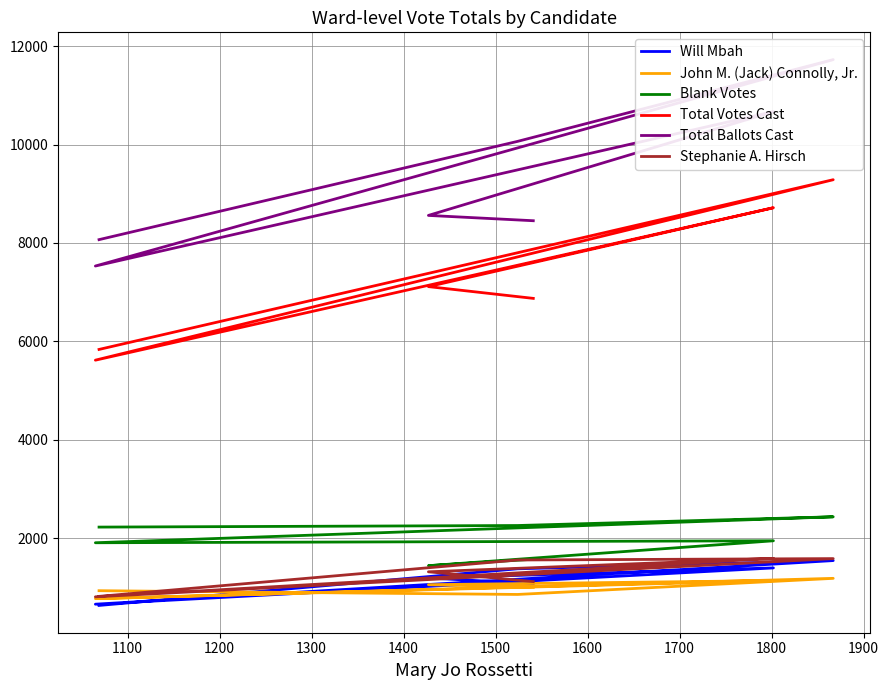

What is the difference between the maximum and minimum values in the Stephanie A. Hirsch series?

781